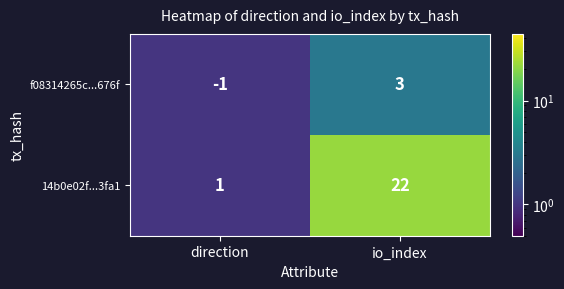

Reading right to left, transcribe all the data shown in this chart.

f08314265c...676f: 3	-1
14b0e02f...3fa1: 22	1